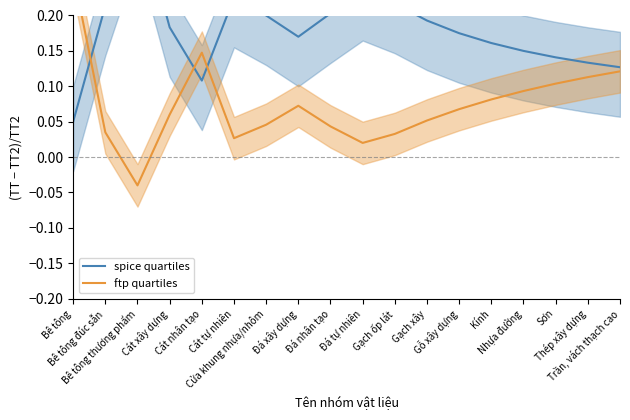

True or false: spice quartiles and ftp quartiles intersect in this chart.

True